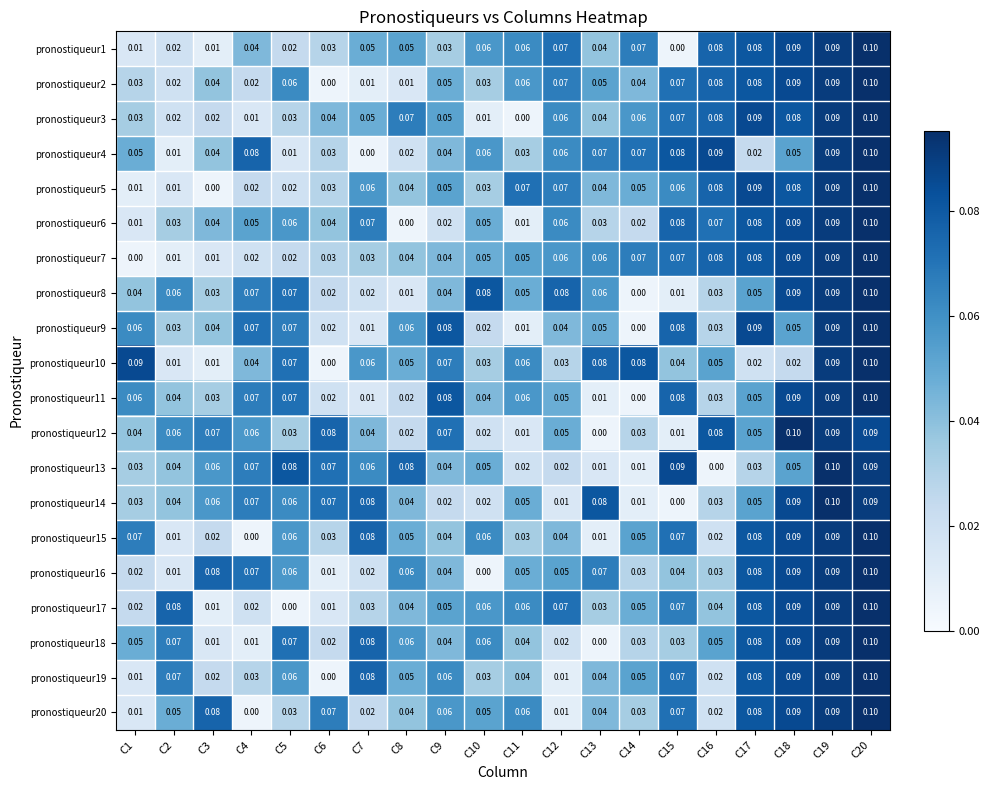

Is the value of pronostiqueur15 at C4 greater than the value of pronostiqueur17 at C7?

No